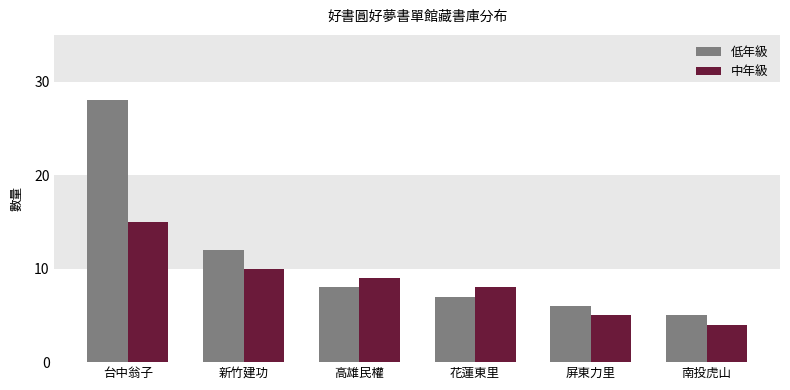

What is the sum of the 低年級 values at 花蓮東里 and 南投虎山?

12